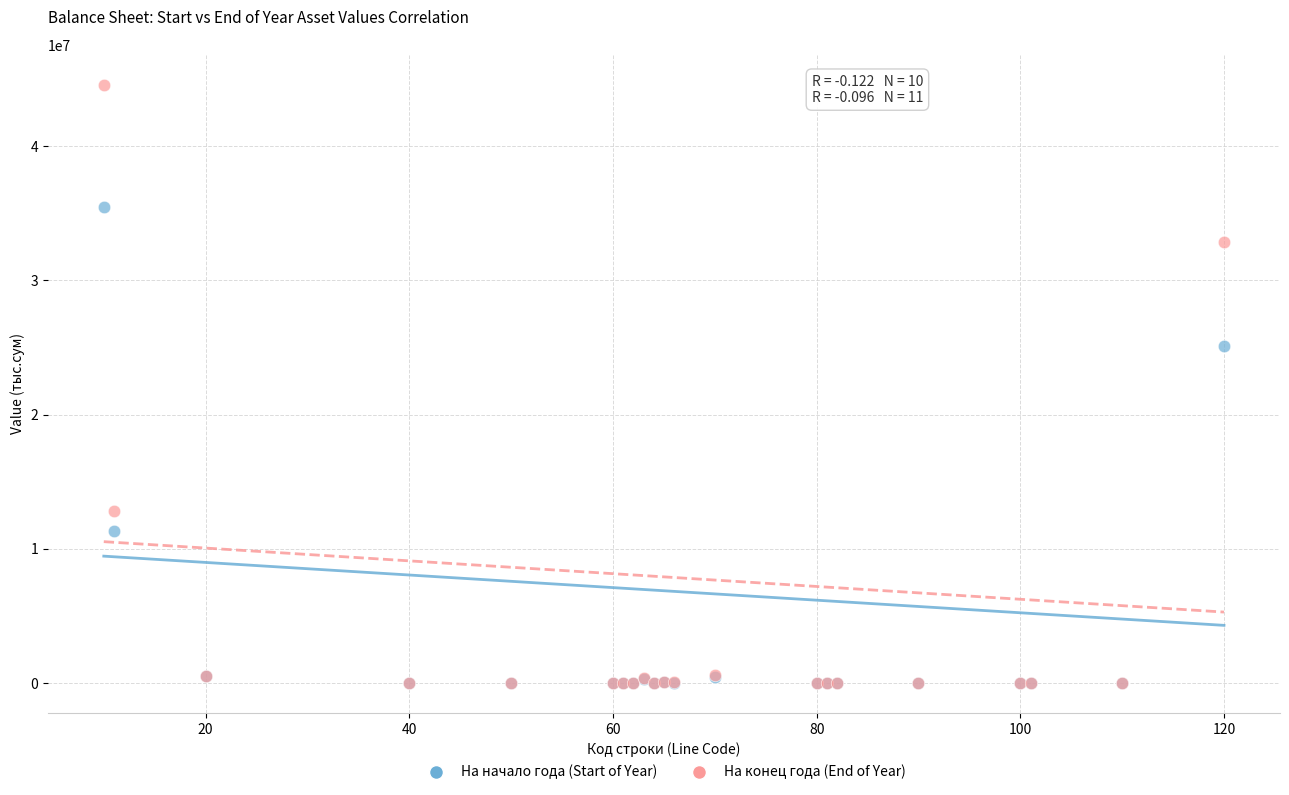

Across all series, what Y value is closest to 22288102?

25136945.6